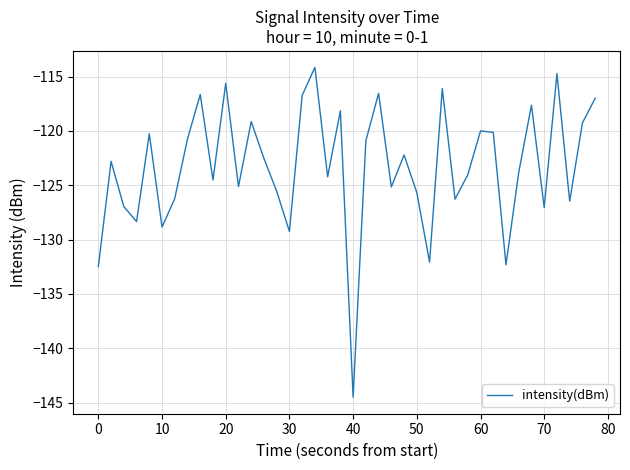

How many distinct data groups are displayed?

1